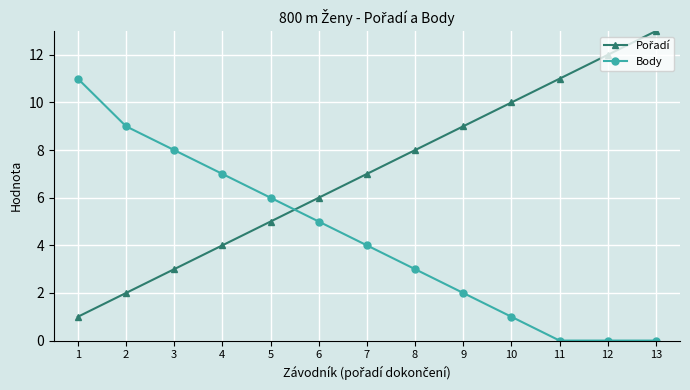

Is it true that Body equals 8 at 3?

True